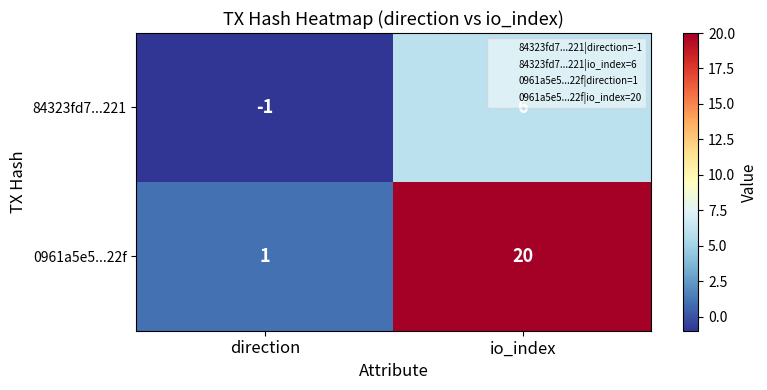

True or false: 84323fd7...221 has a value of 8 at io_index.

False